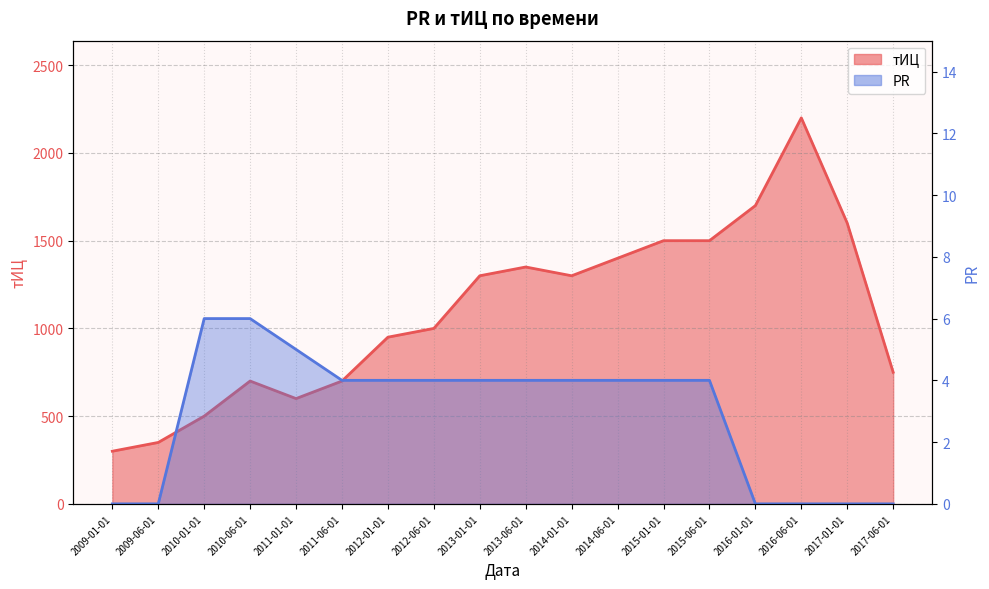

The тИЦ series shows 476 at 2009-01-01. True or false?

False